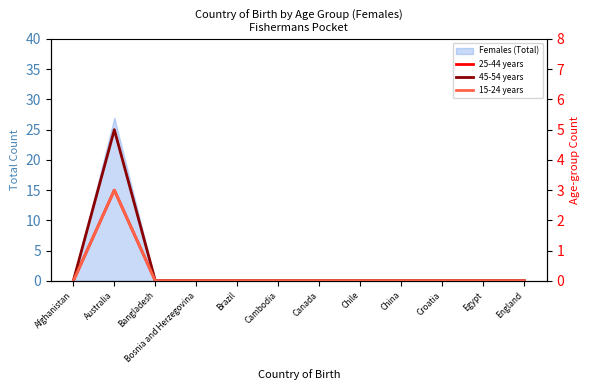

The value of 45-54 years at Canada is 0. True or false?

True